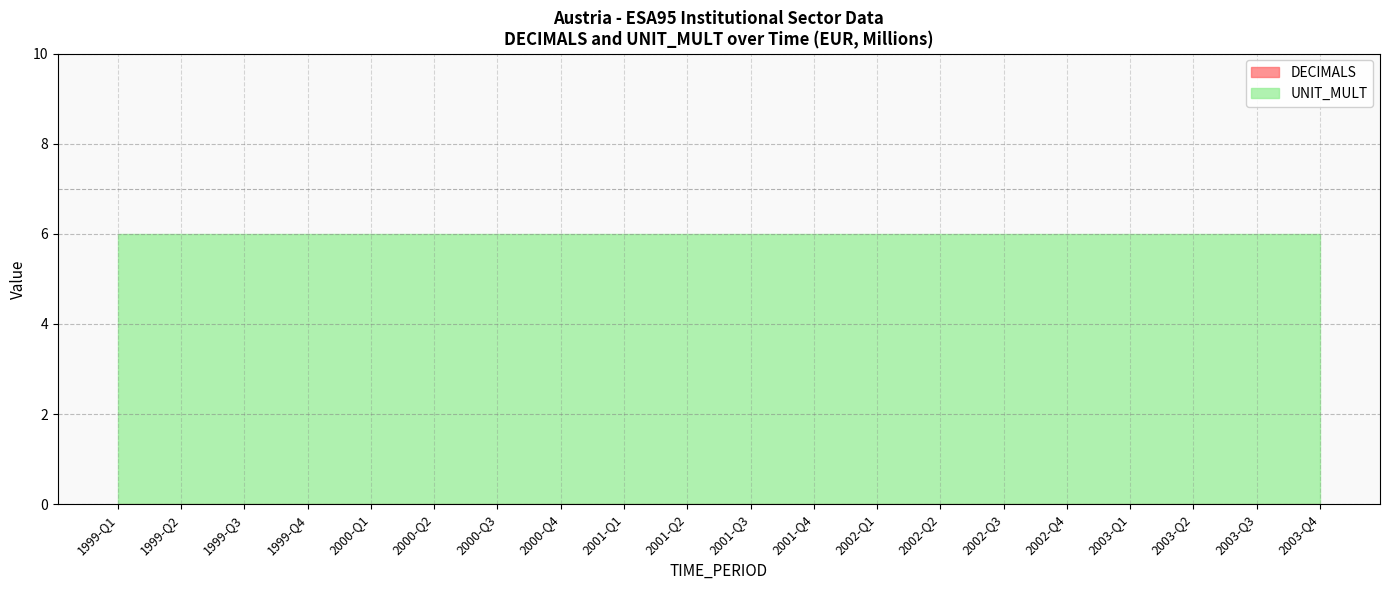

What is the total value across all series at 1999-Q3?

6